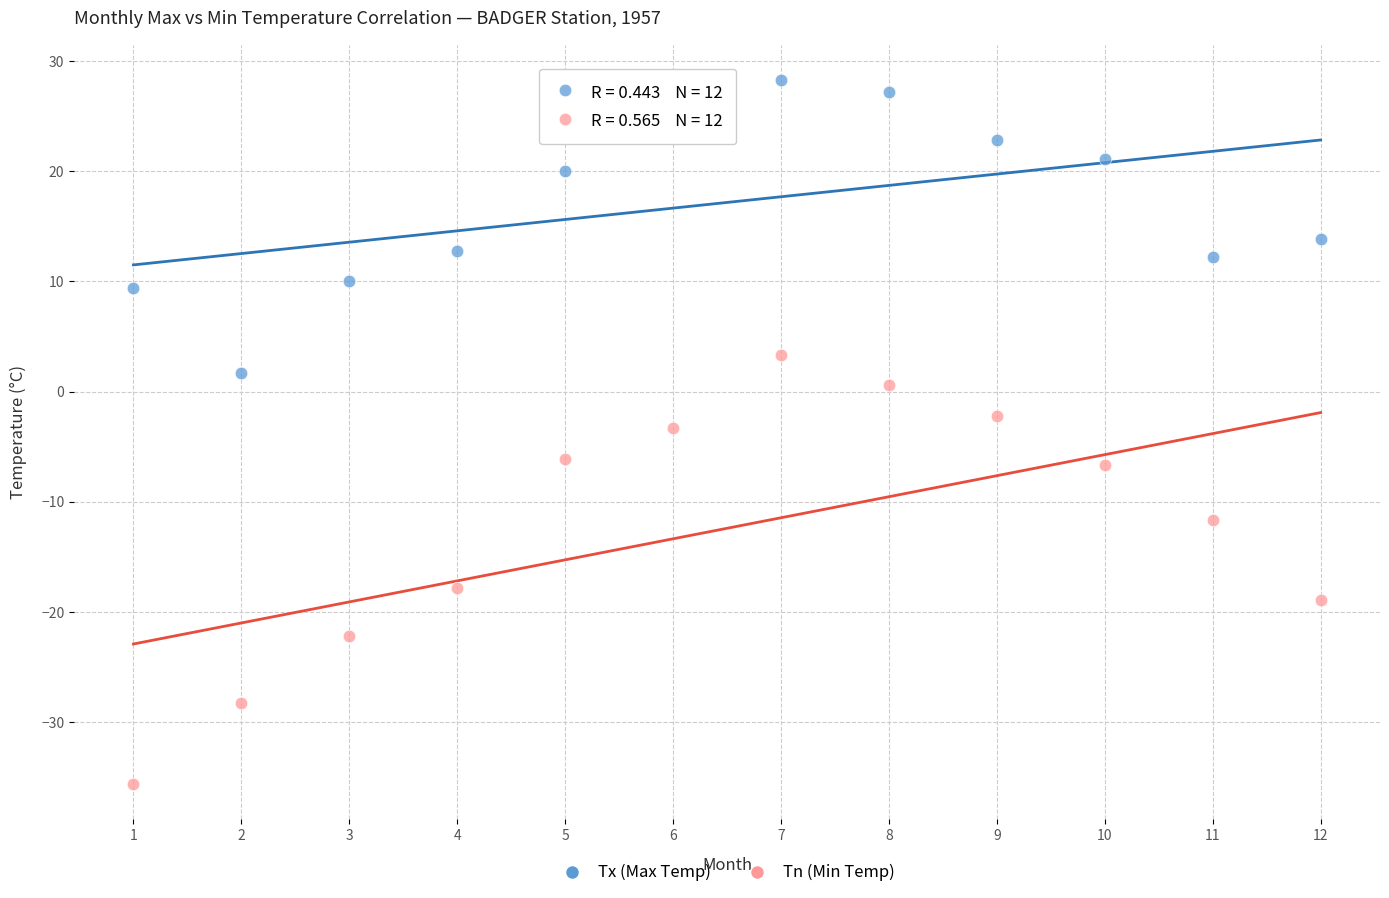

Which series has the largest Y range (max minus min)?

Tn (Min Temp)